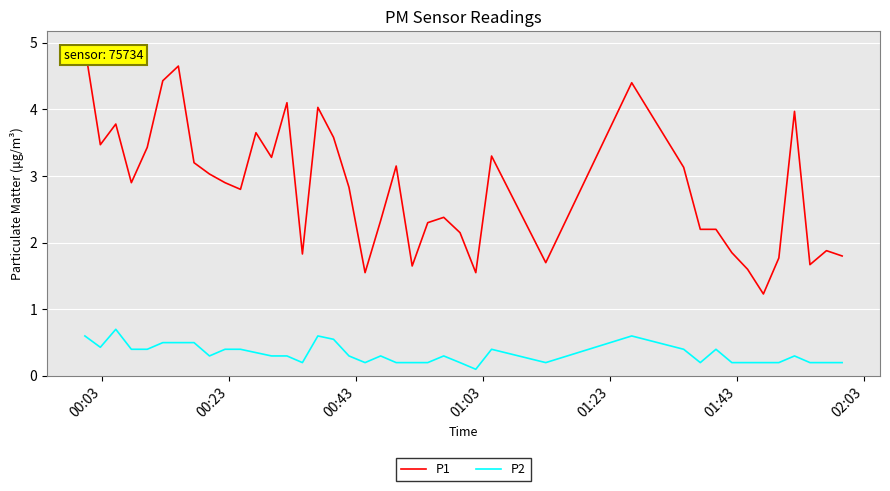

What are all the series names shown in the legend?

P1, P2